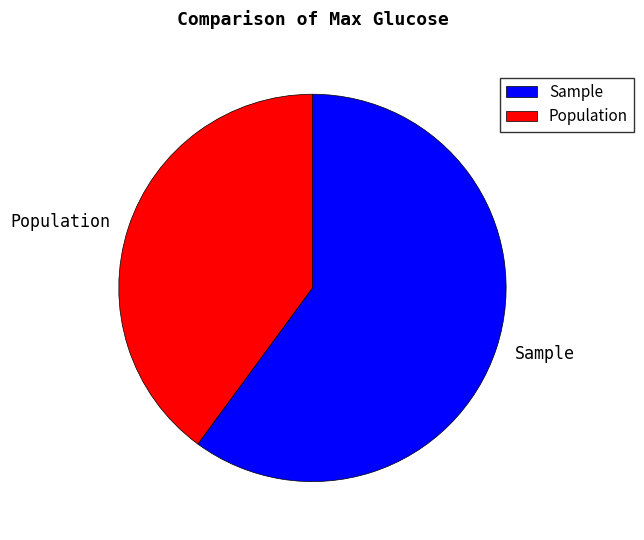

Which slice is the smallest?

Population